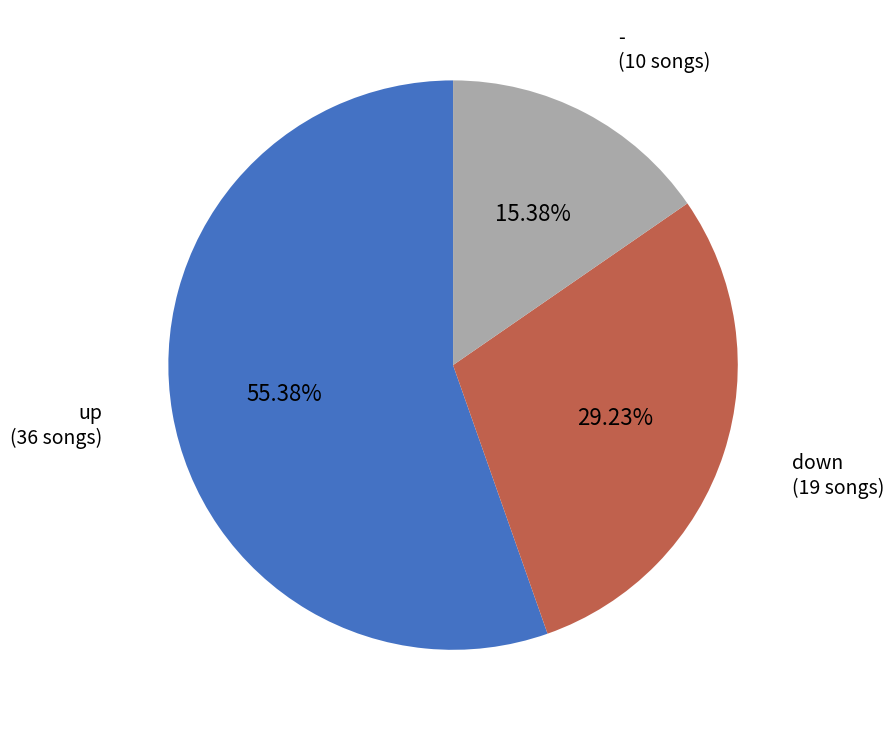

Count the number of slices in the pie.

3